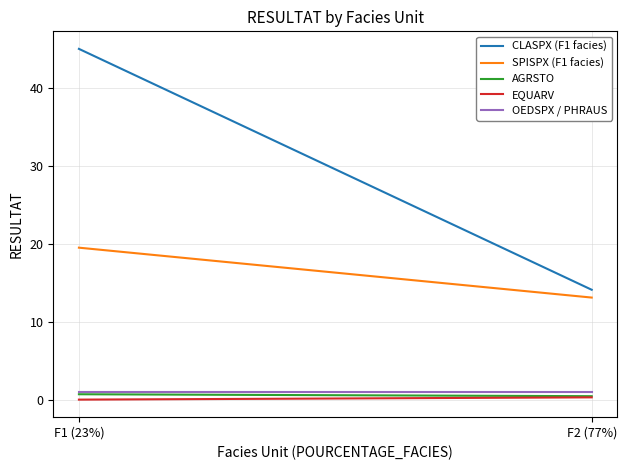

What is the maximum value for SPISPX (F1 facies)?

19.5